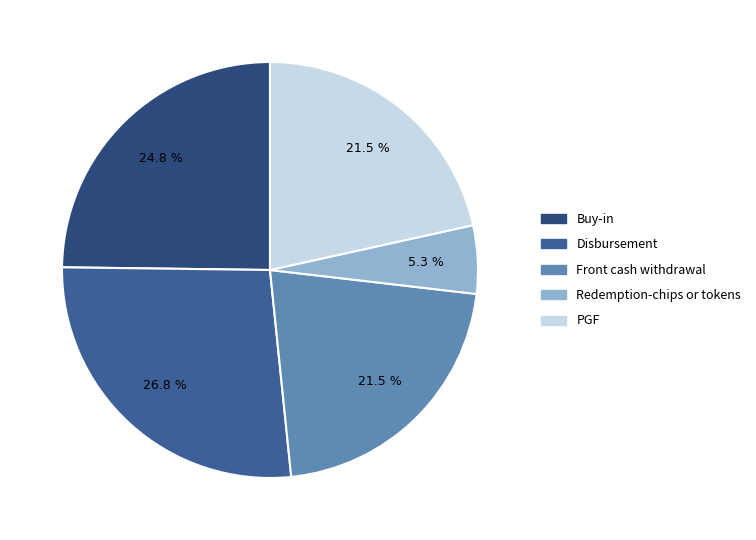

To the nearest percent, what is the combined percentage of Front cash withdrawal and Disbursement?

48%